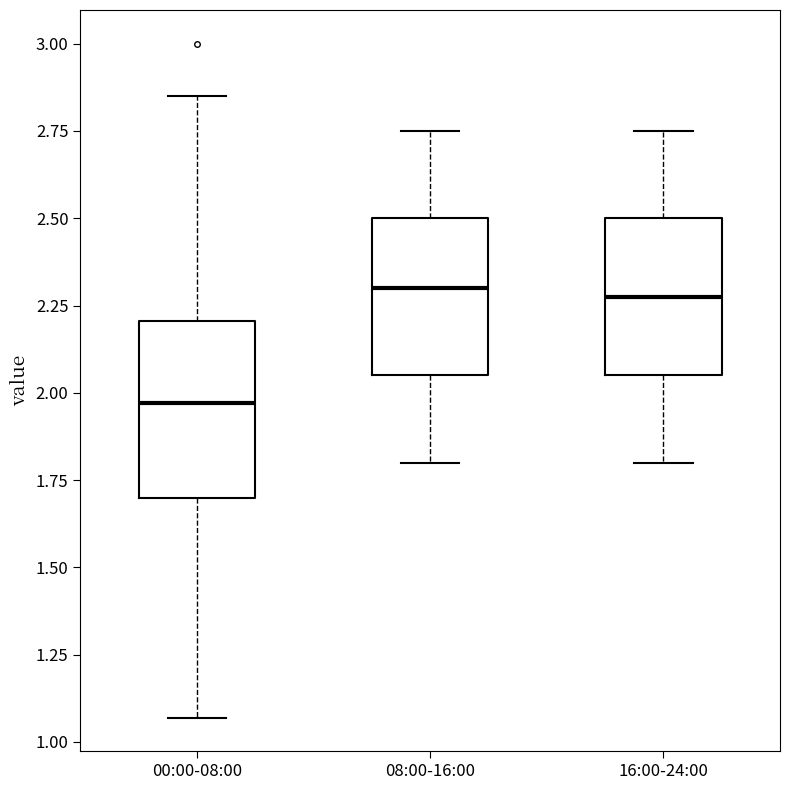

Where does the upper whisker of the box for 08:00-16:00 end on the y-axis? The values are not printed on the chart, so give them approximately, as read against the axis.

2.75